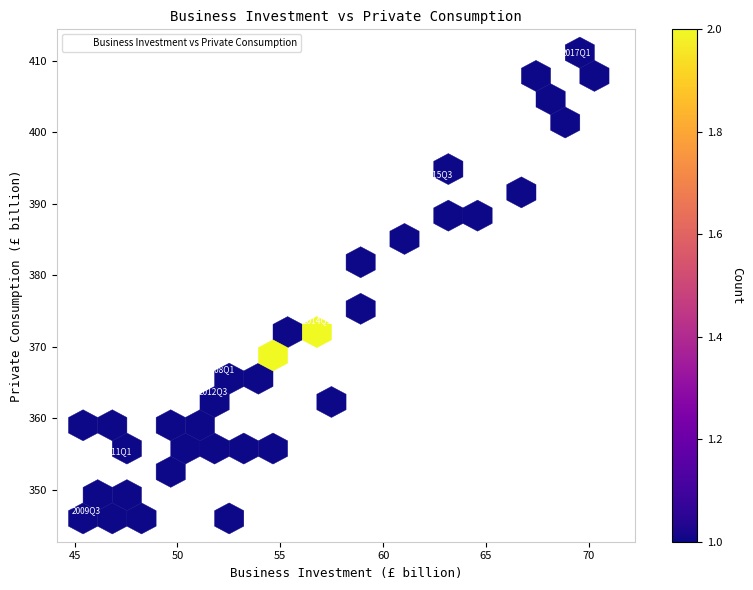

What is the range of Y values (max minus min)?

65.1